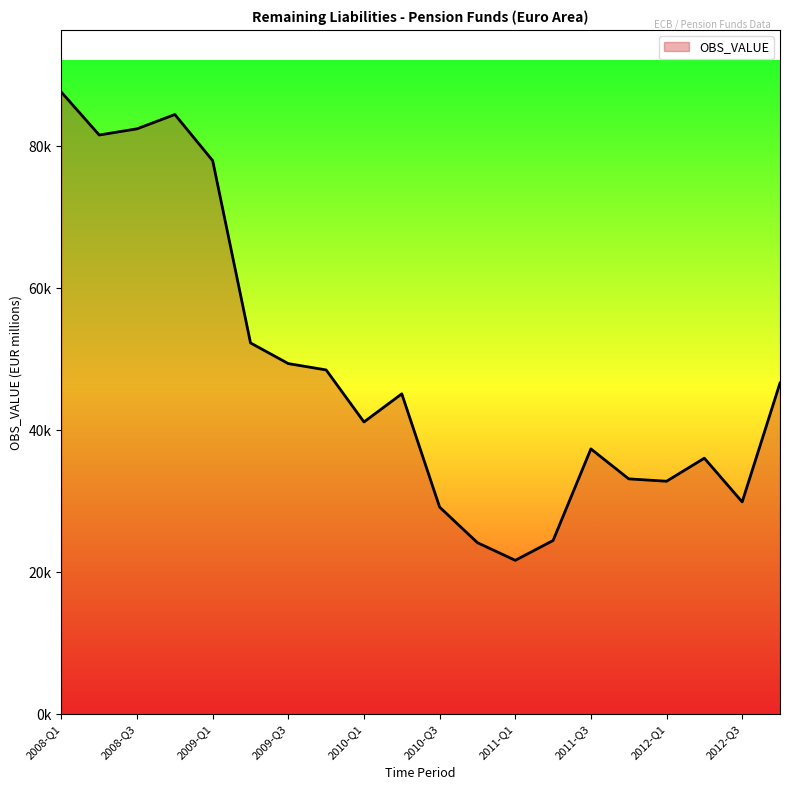

Does the chart have visible grid lines?

No